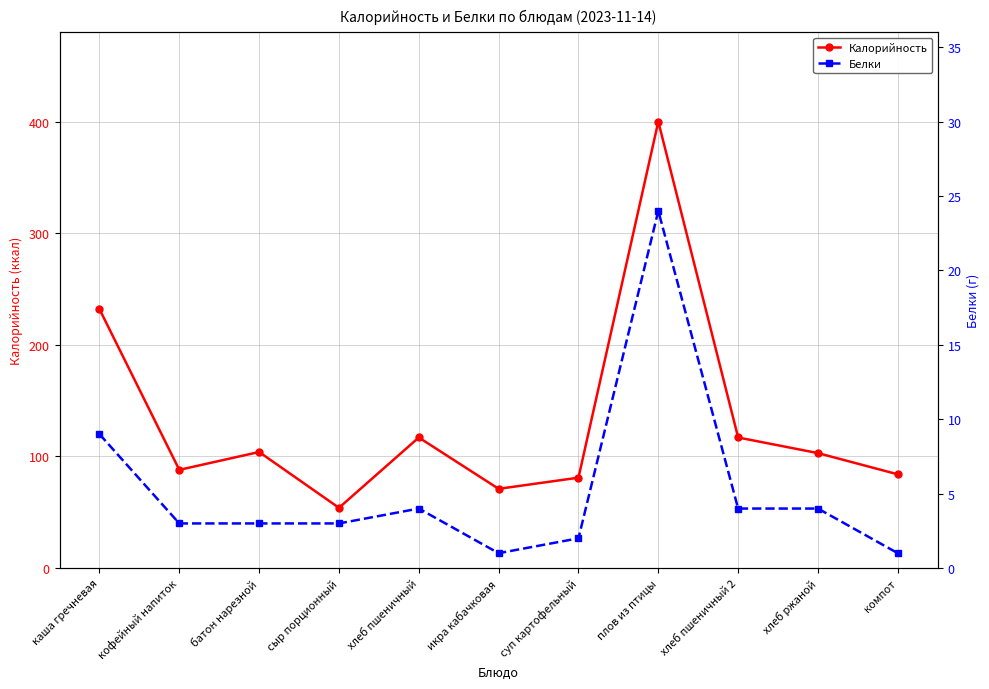

Reading left to right, transcribe all the data shown in this chart.

Калорийность: 232	88	104	54	117	71	81	400	117	103	84
Белки: 9	3	3	3	4	1	2	24	4	4	1